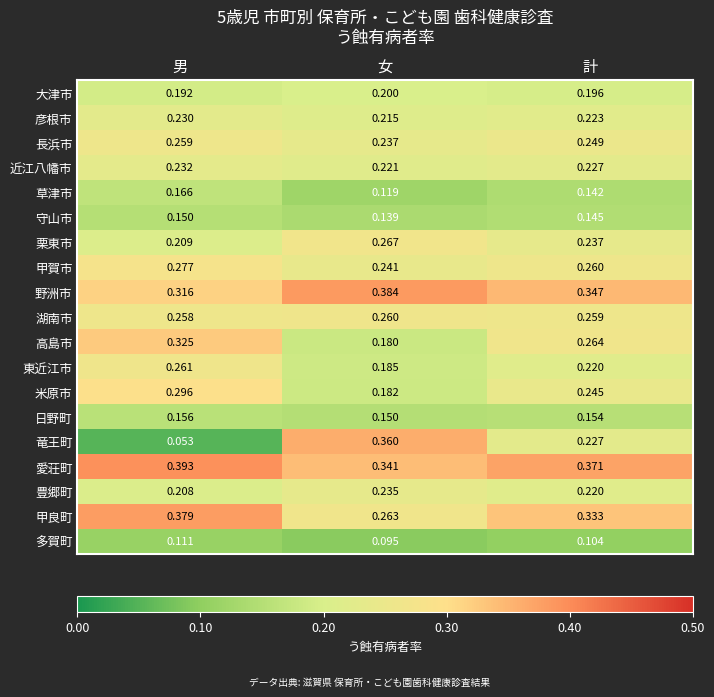

Which series changed the most between 女 and 計?

竜王町